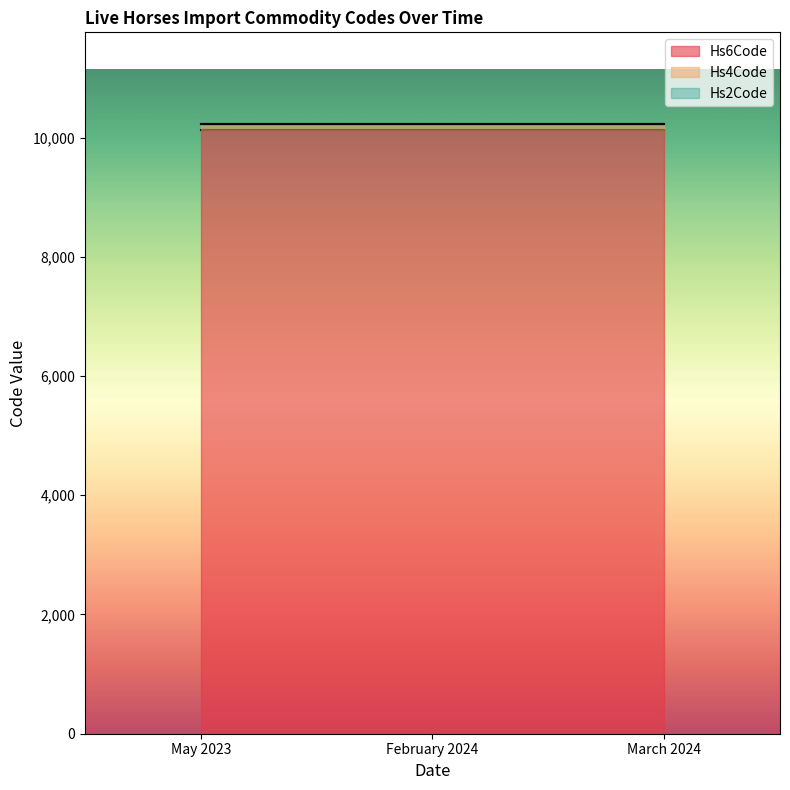

Reading right to left, what are all the values shown in this chart?

Hs6Code: March 2024=10129	February 2024=10129	May 2023=10129
Hs4Code: March 2024=101	February 2024=101	May 2023=101
Hs2Code: March 2024=1	February 2024=1	May 2023=1